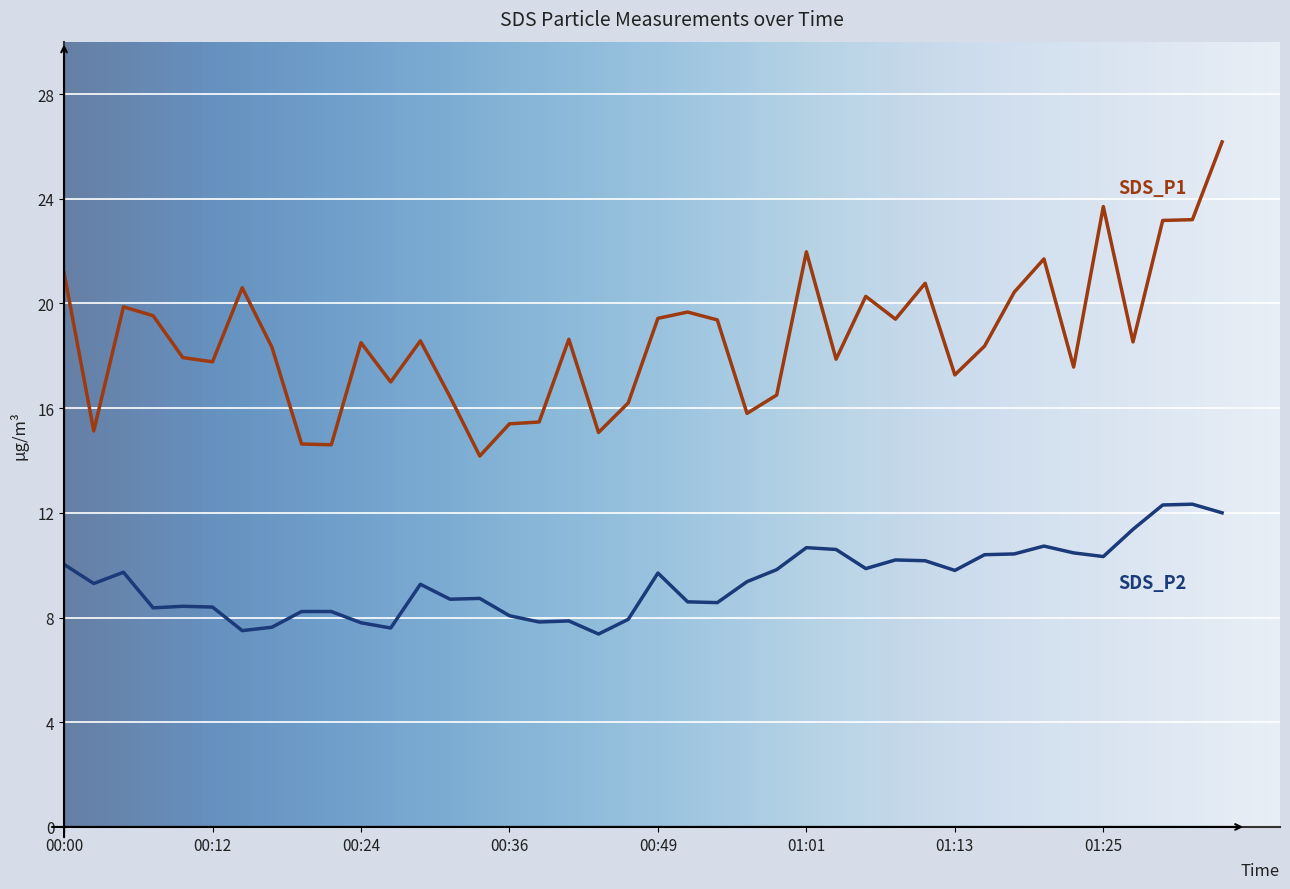

What is the minimum value shown in the chart?

7.4